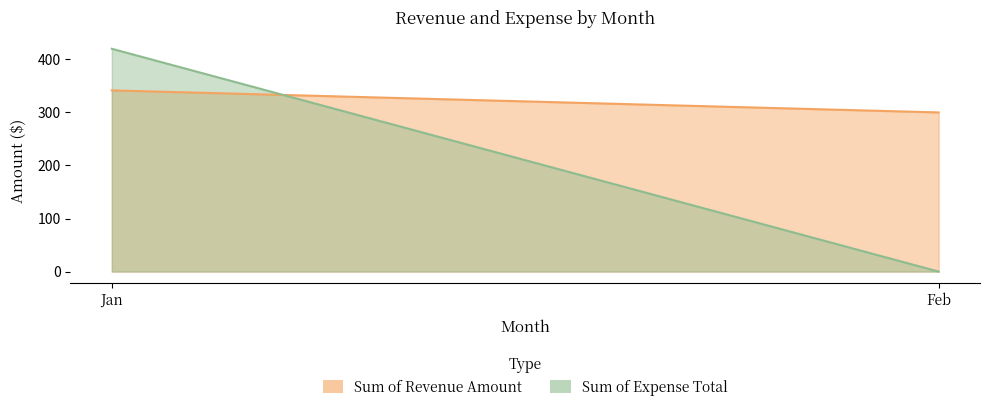

Rank the categories by Sum of Revenue Amount value from highest to lowest.

Jan, Feb